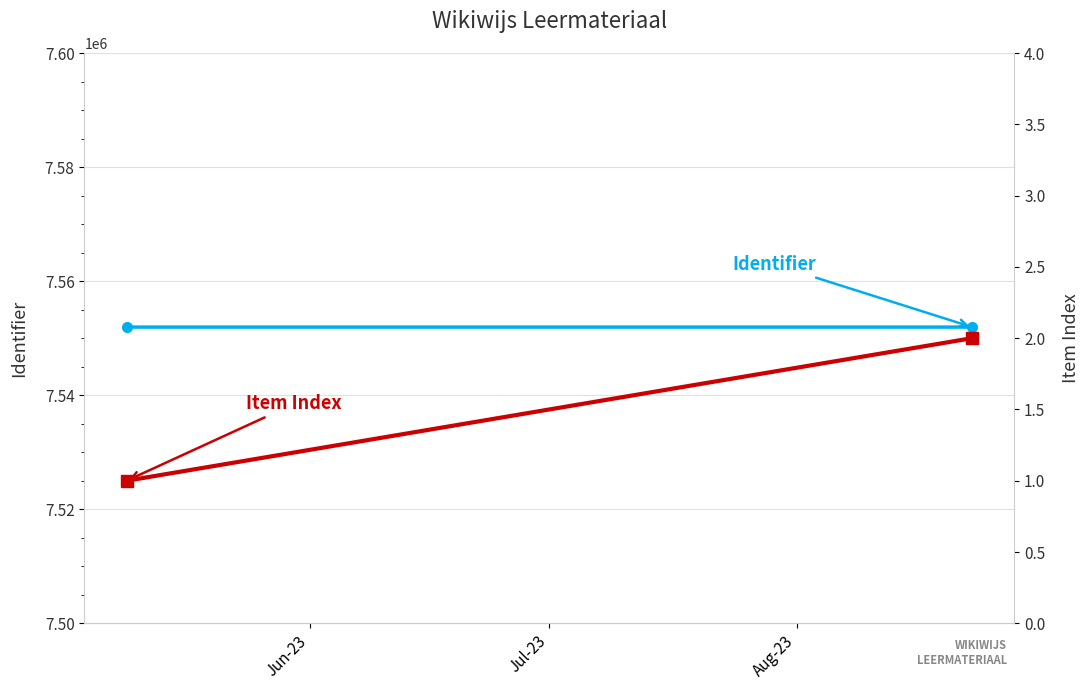

Reading left to right, what are all the values shown in this chart?

Identifier: 7551944	7551942
Item Index: 1	2